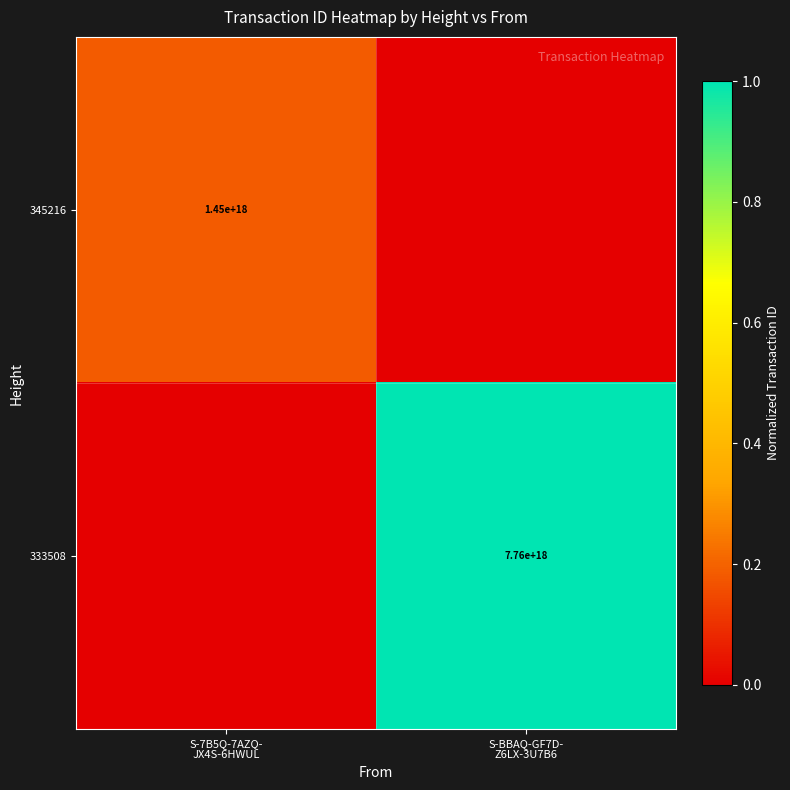

Rank the series at S-BBAQ-GF7D- Z6LX-3U7B6 from highest to lowest value.

333508, 345216